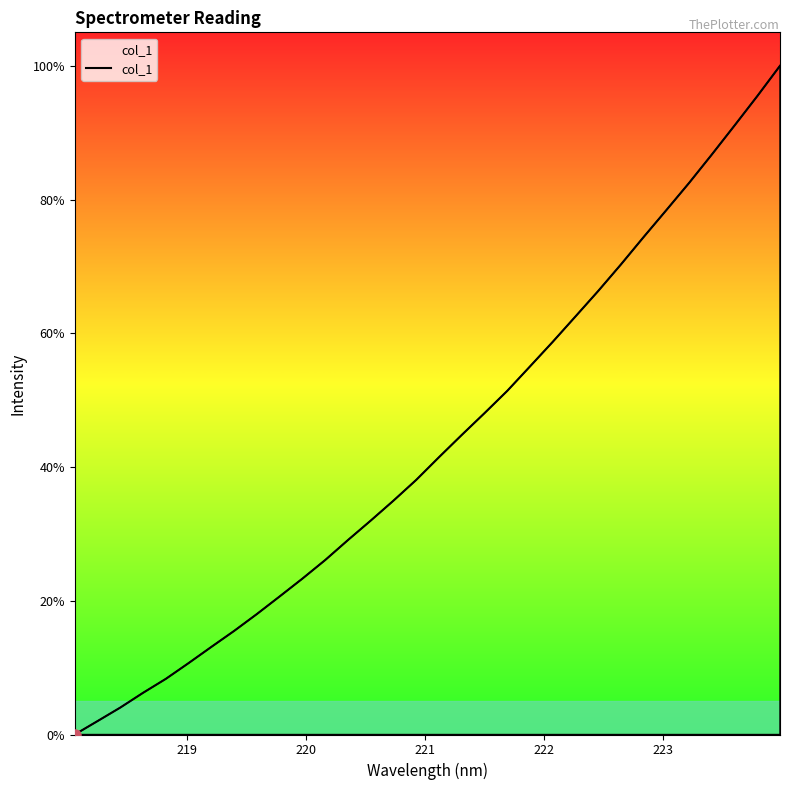

How many values exceed 41?

16